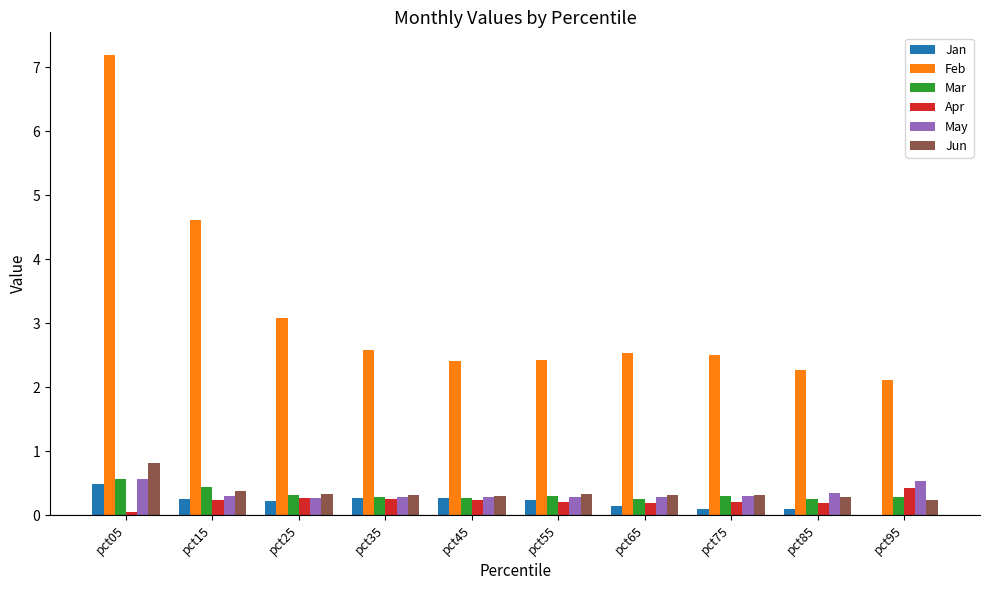

What is the approximate value of Jun at pct55?

0.3